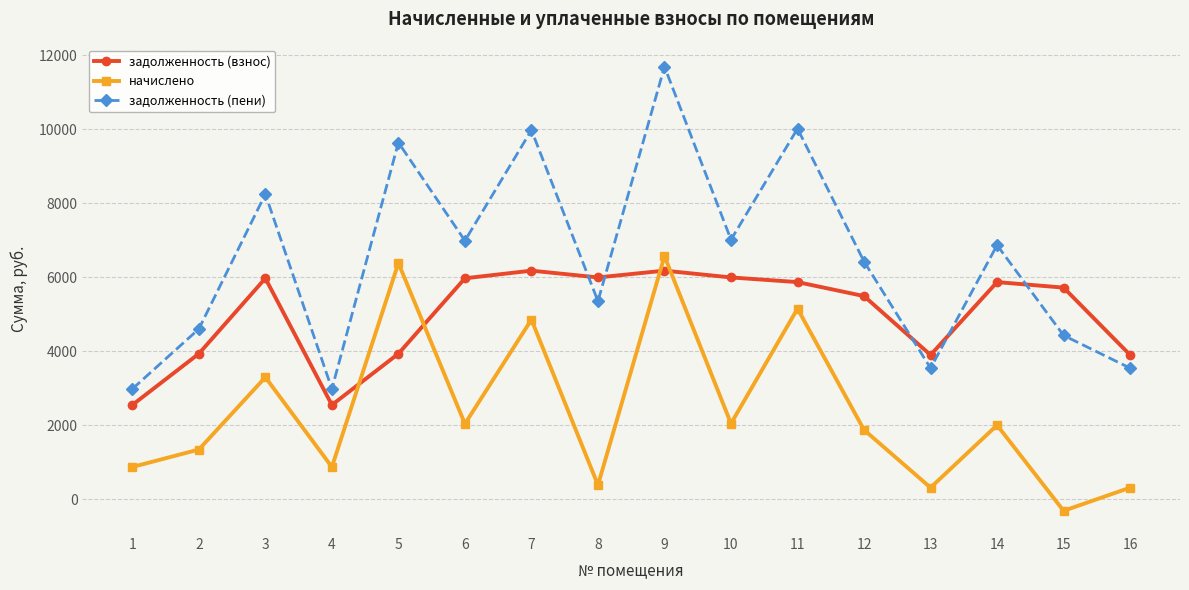

Which series has the widest spread of values?

задолженность (пени)